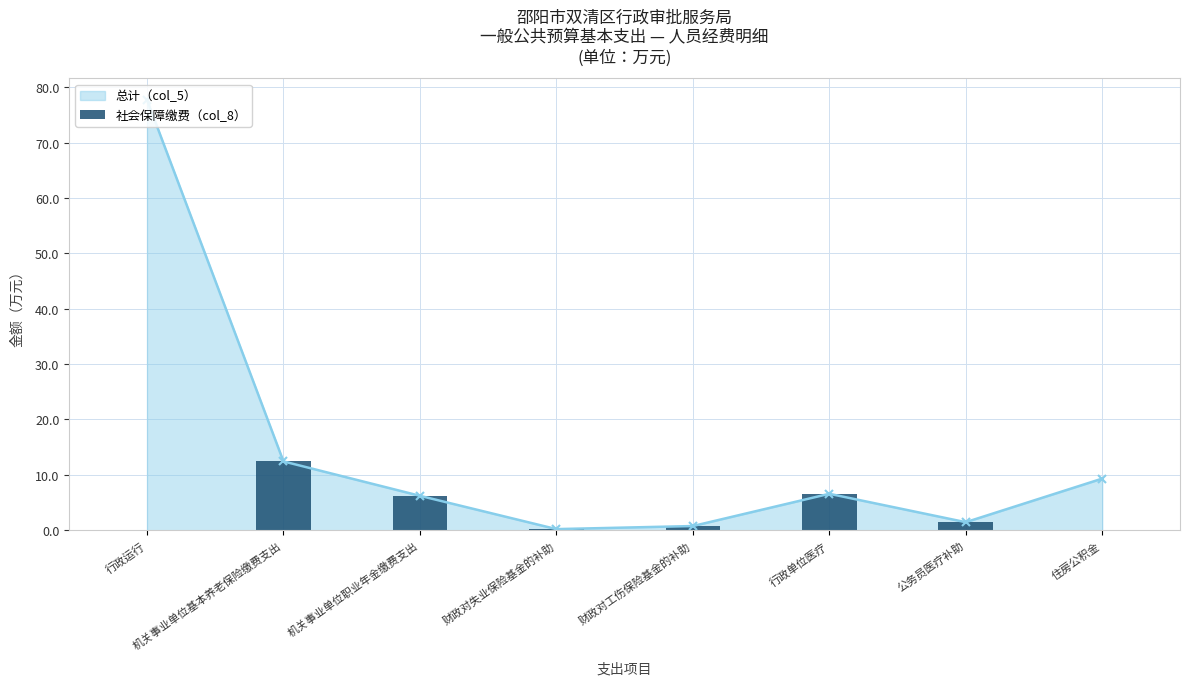

Reading right to left, list all the values displayed in this chart.

0.0	1.4	6.6	0.8	0.2	6.2	12.4	0.0